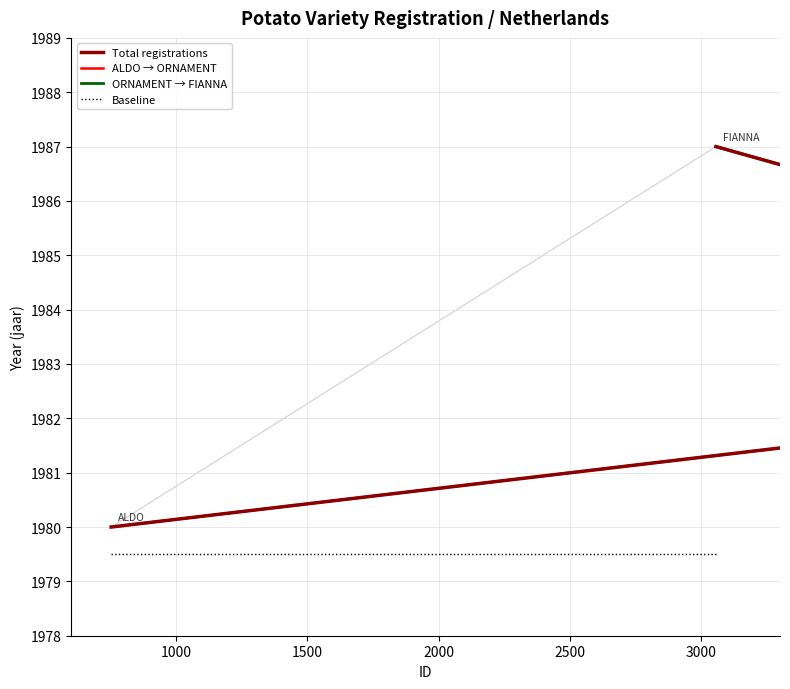

What is the value of the 1st point from the left?

1980